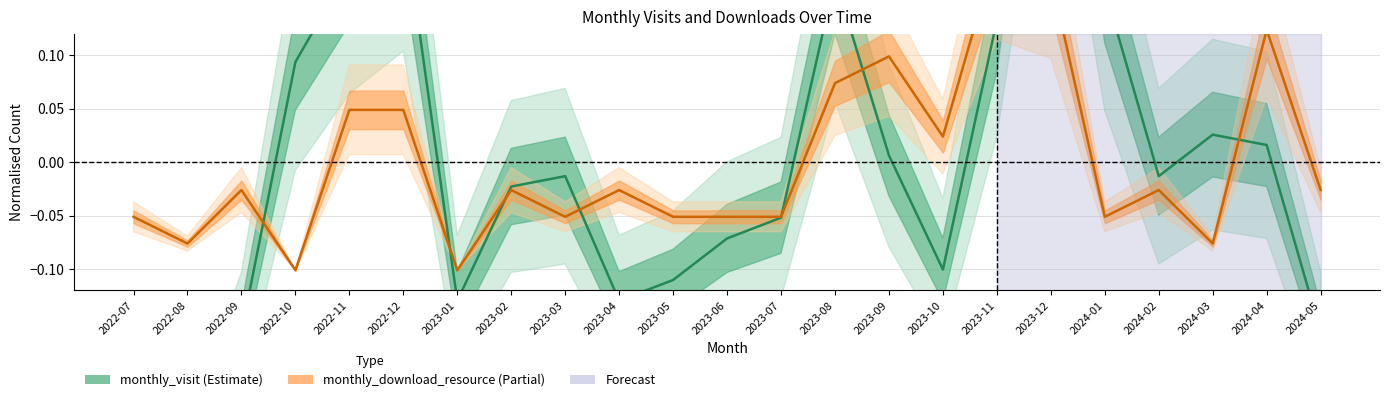

Reading right to left, list all the values displayed in this chart.

monthly_visit: -0.2	0.0	0.0	-0.0	0.2	0.5	0.1	-0.1	0.0	0.2	-0.1	-0.1	-0.1	-0.1	-0.0	-0.0	-0.1	0.2	0.2	0.1	-0.2	-0.3	-0.3
monthly_download_resource: -0.0	0.1	-0.1	-0.0	-0.1	0.2	0.2	0.0	0.1	0.1	-0.1	-0.1	-0.1	-0.0	-0.1	-0.0	-0.1	0.0	0.0	-0.1	-0.0	-0.1	-0.1